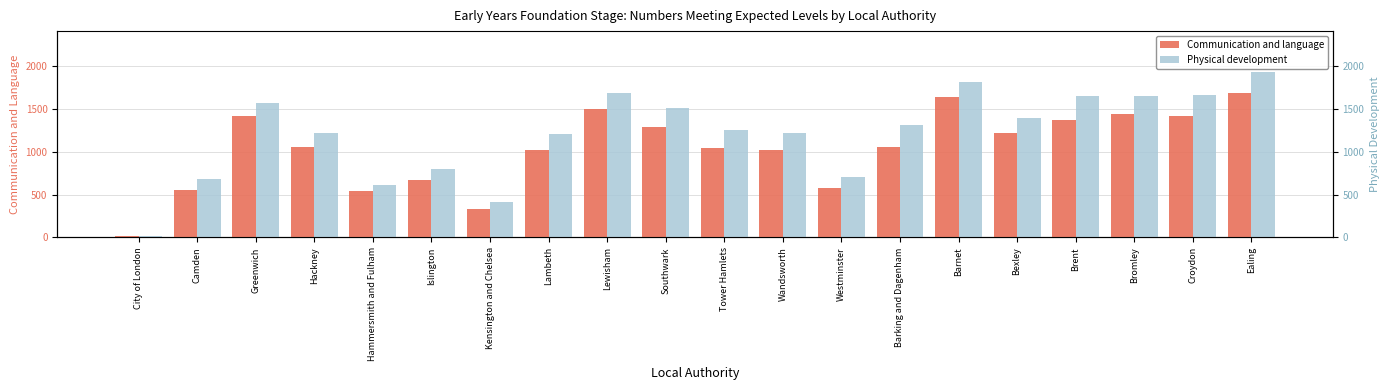

Reading right to left, extract all data points from this chart.

Communication and language: Ealing=1688	Croydon=1417	Bromley=1446	Brent=1367	Bexley=1218	Barnet=1636	Barking and Dagenham=1053	Westminster=583	Wandsworth=1018	Tower Hamlets=1047	Southwark=1288	Lewisham=1495	Lambeth=1019	Kensington and Chelsea=336	Islington=668	Hammersmith and Fulham=542	Hackney=1055	Greenwich=1416	Camden=550	City of London=21
Physical development: Ealing=1927	Croydon=1658	Bromley=1654	Brent=1654	Bexley=1400	Barnet=1819	Barking and Dagenham=1308	Westminster=704	Wandsworth=1217	Tower Hamlets=1260	Southwark=1513	Lewisham=1685	Lambeth=1208	Kensington and Chelsea=417	Islington=799	Hammersmith and Fulham=609	Hackney=1218	Greenwich=1571	Camden=683	City of London=23